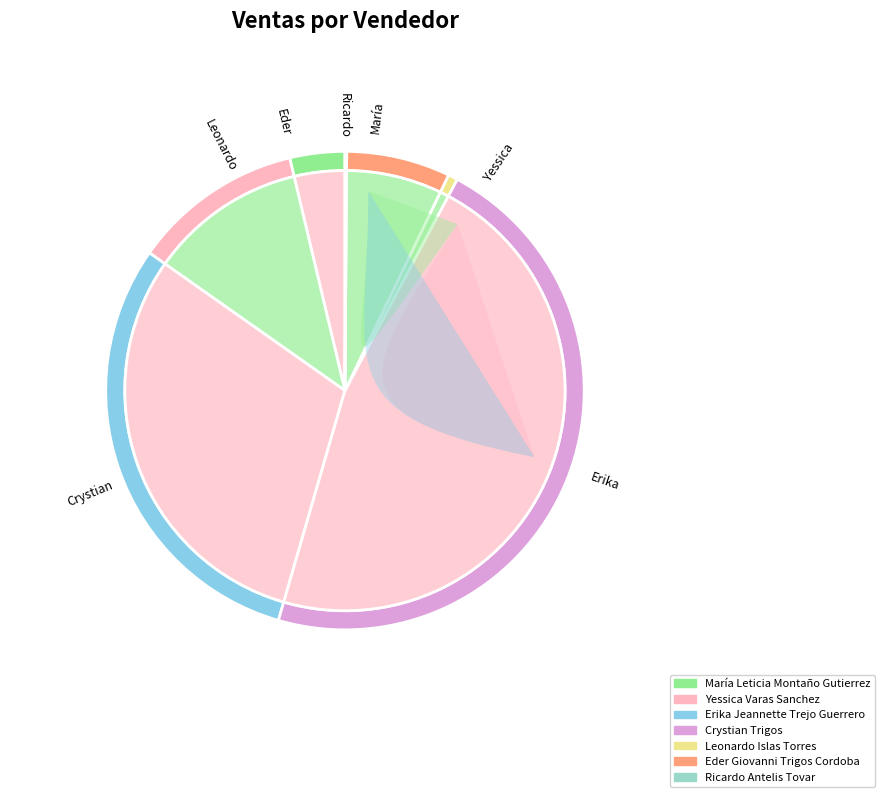

What is the change in value from Erika Jeannette Trejo Guerrero to 23?

+15000